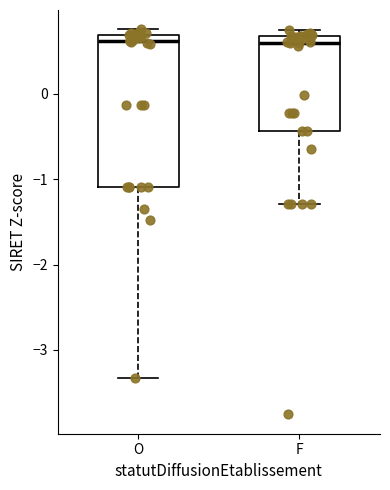

Reading left to right, transcribe this box plot: for each box, give where its median line is, the range the box spans, and where its two whiskers end, as read against the y-axis. The values are not printed on the chart, so give them approximately, as read against the axis.

O: median 0.6, box -1.1 to 0.7, whiskers -3.3 to 0.8
F: median 0.6, box -0.4 to 0.7, whiskers -1.3 to 0.7 (just above the box's upper edge)